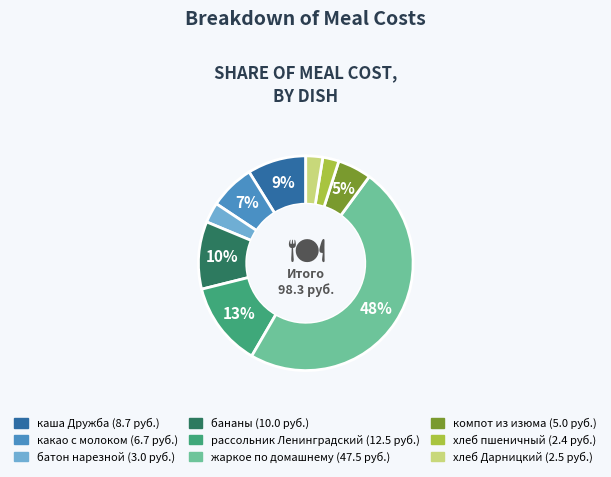

Does хлеб Дарницкий account for over 50% of the chart?

No